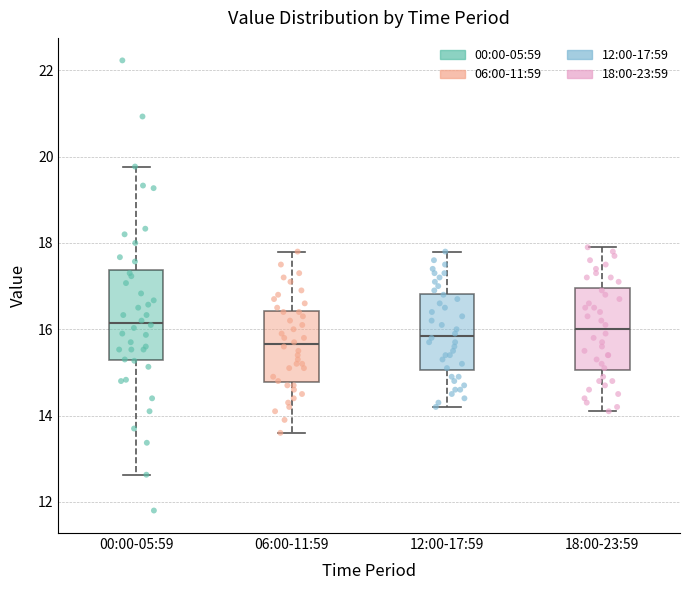

Reading left to right, read every box against the y-axis: the position of its median line, the range the box covers, and the ends of its whiskers. The values are not printed on the chart, so give them approximately, as read against the axis.

00:00-05:59: median 16.2, box 15.2 to 17.4, whiskers 12.6 to 19.8
06:00-11:59: median 15.6, box 14.8 to 16.4, whiskers 13.6 to 17.8
12:00-17:59: median 15.8, box 15.0 to 16.8, whiskers 14.2 to 17.8
18:00-23:59: median 16.0, box 15.0 to 17.0, whiskers 14.2 to 18.0